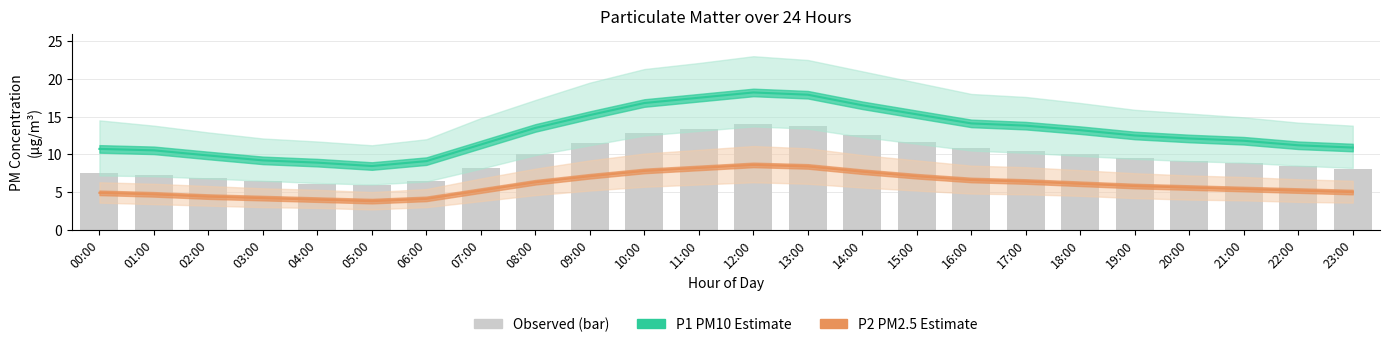

At which label does P2 (PM2.5) first exceed 5?

07:00